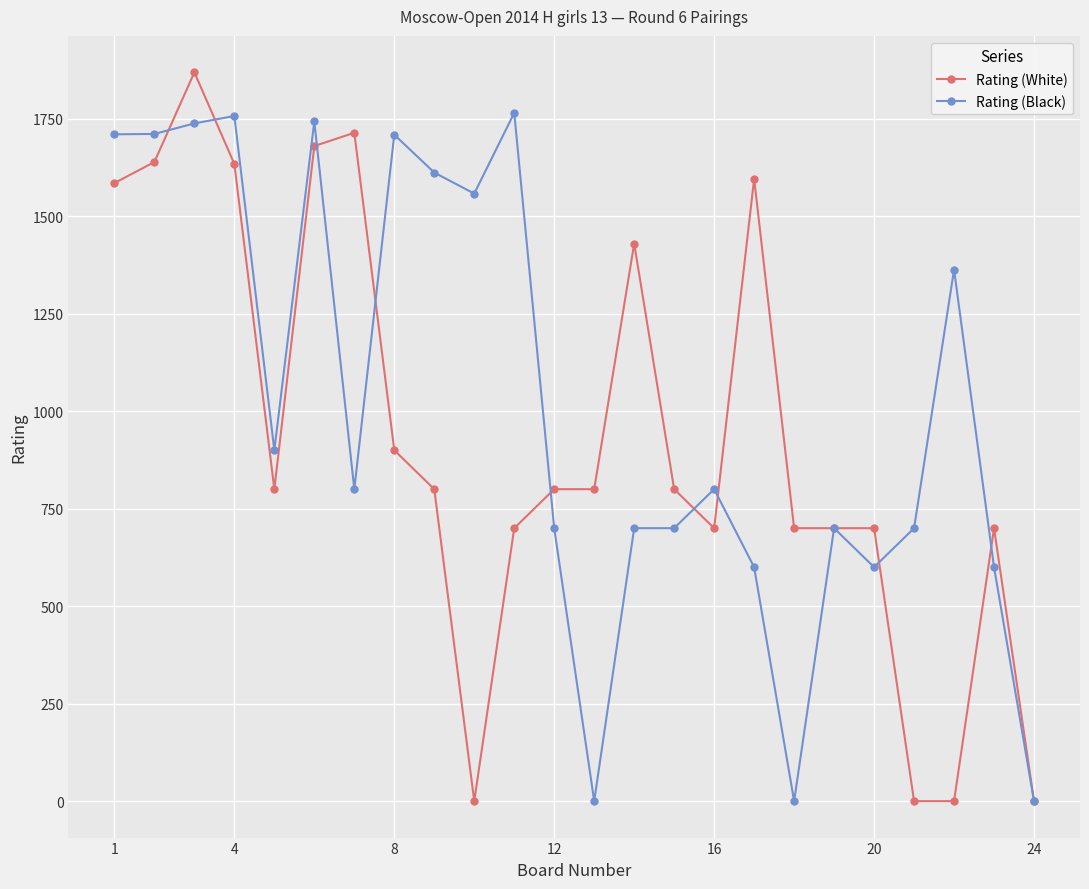

Rank the series by their average value, from highest to lowest.

Rating (Black), Rating (White)